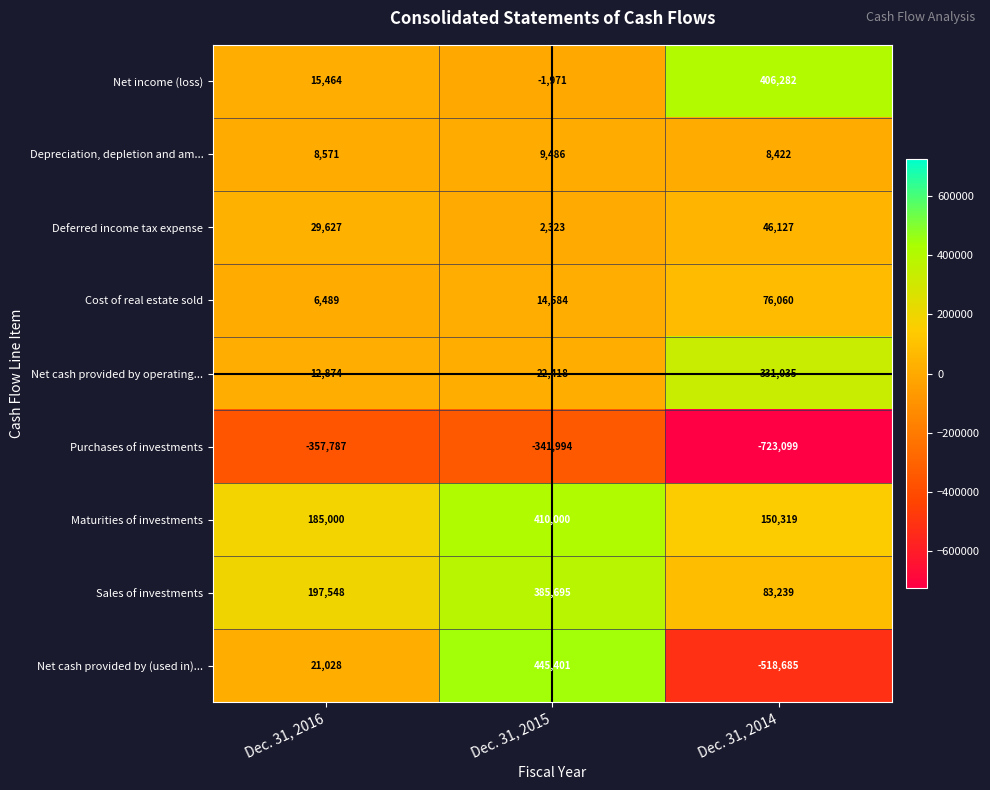

At which category is the sum across all series the highest?

Dec. 31, 2015